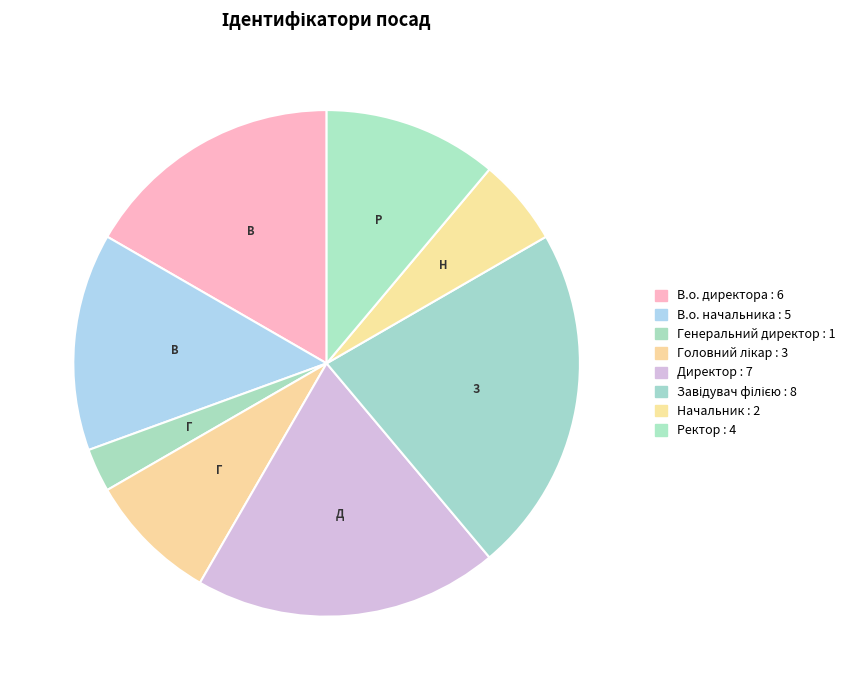

How many slices are in this pie chart?

8